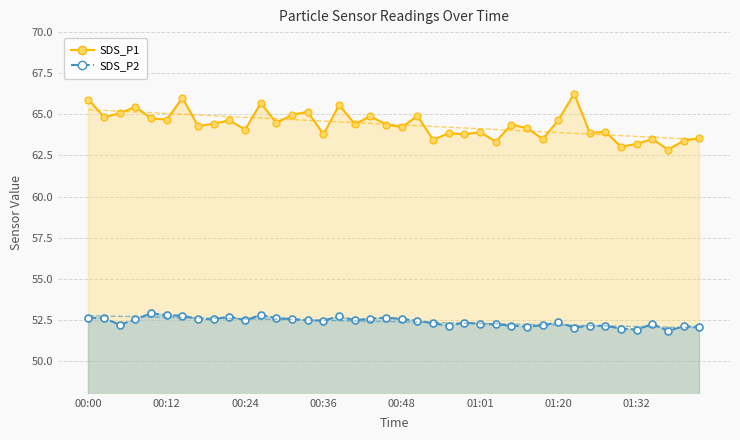

What are all the series names shown in the legend?

SDS_P1, SDS_P2